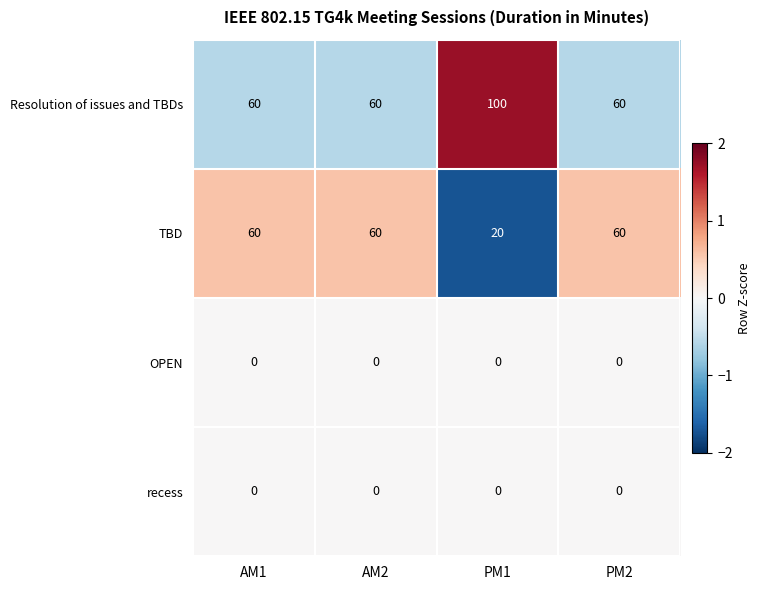

True or false: TBD has a value of 28 at PM1.

False